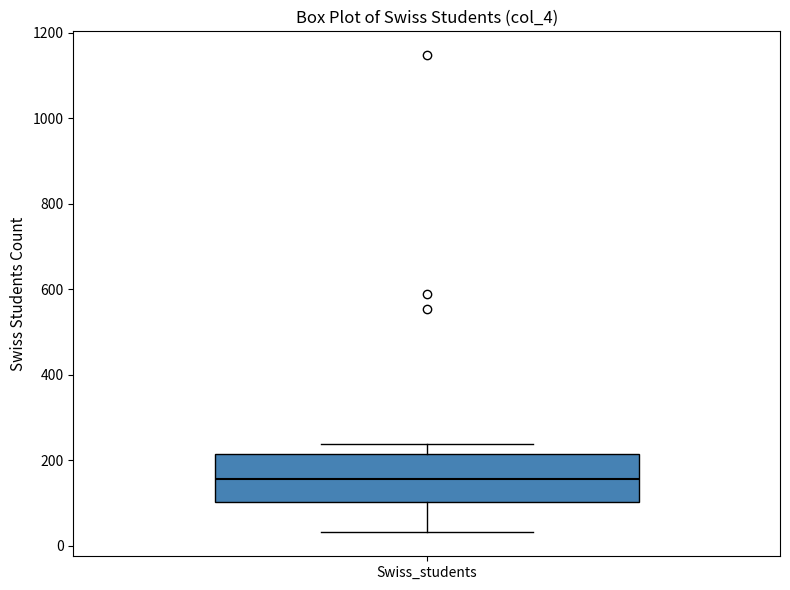

Where does the lower whisker of the box for Swiss_students end on the y-axis? The values are not printed on the chart, so give them approximately, as read against the axis.

40